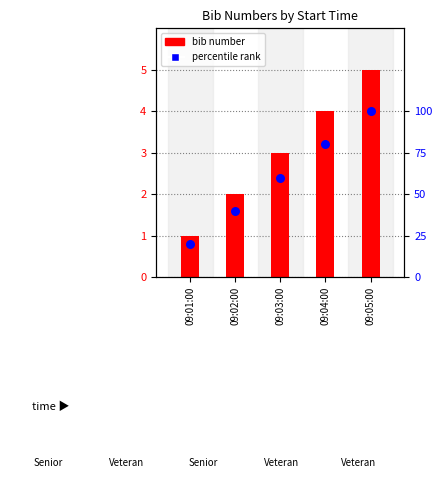

What is the total value across all series at 09:04:00?

84